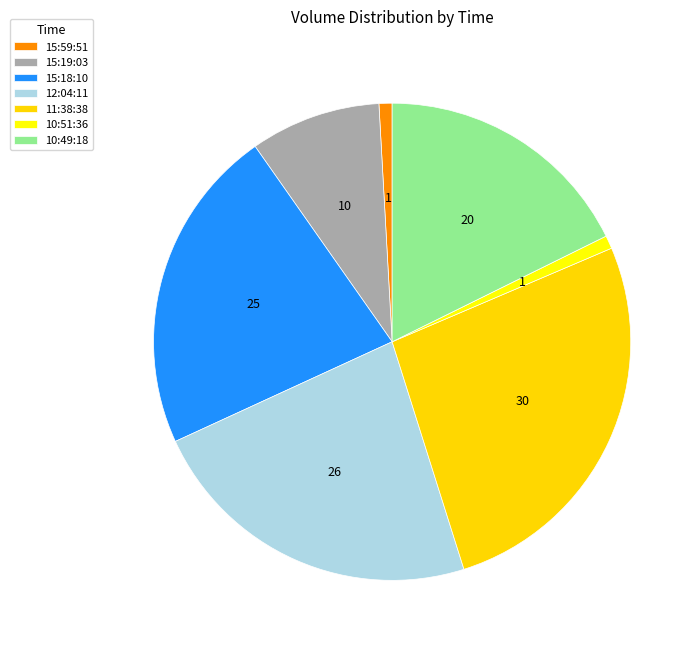

What is the largest slice in the pie chart?

11:38:38